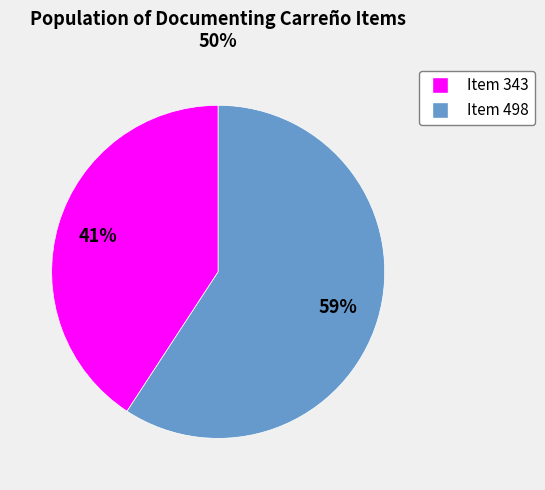

Which slice is the largest?

Item 498